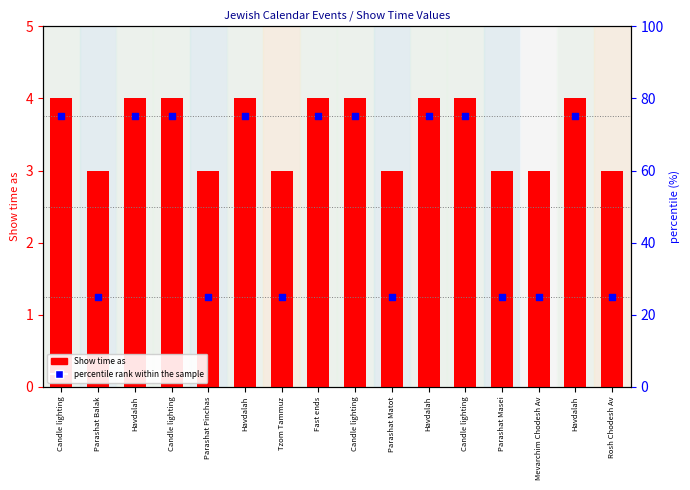

What is the ratio of the value at Parashat Balak to the value at Candle lighting?

0.3